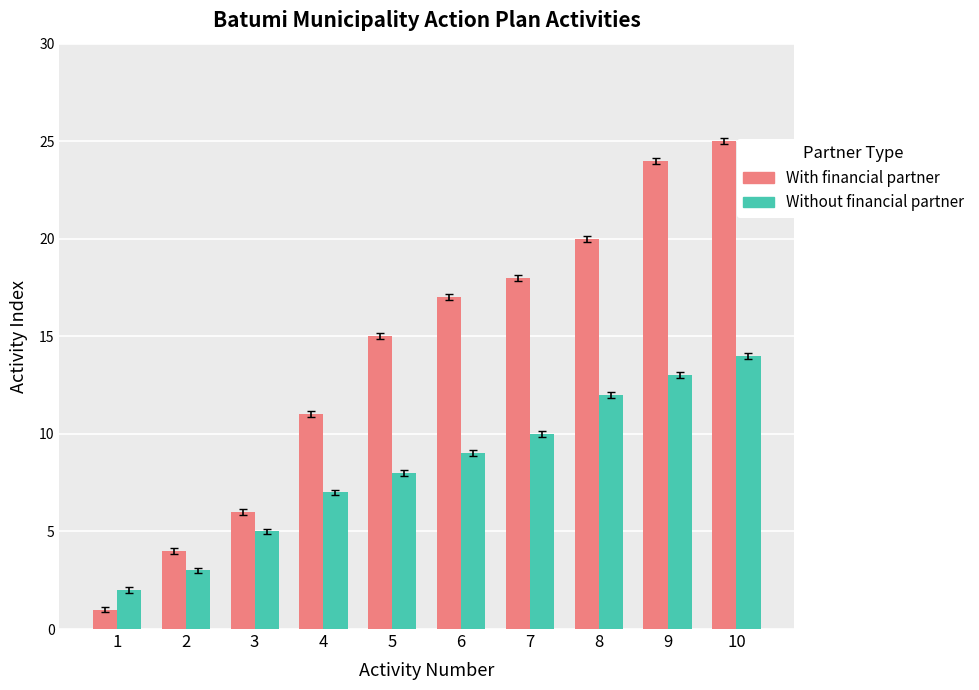

How many data points in With financial partner are less than 17?

5